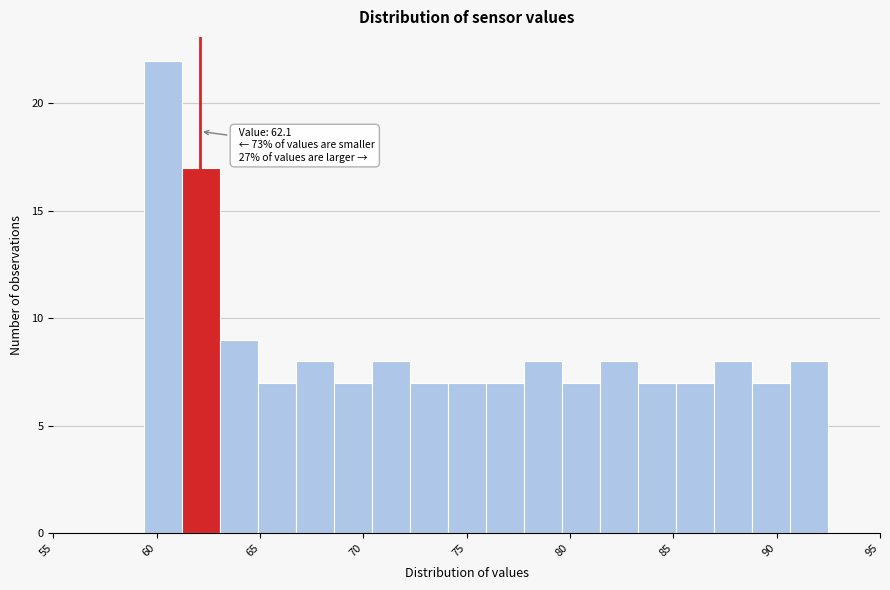

Around what value on the x-axis is the tallest bar? Give the approximate position of its centre, as read against the axis.

60.5